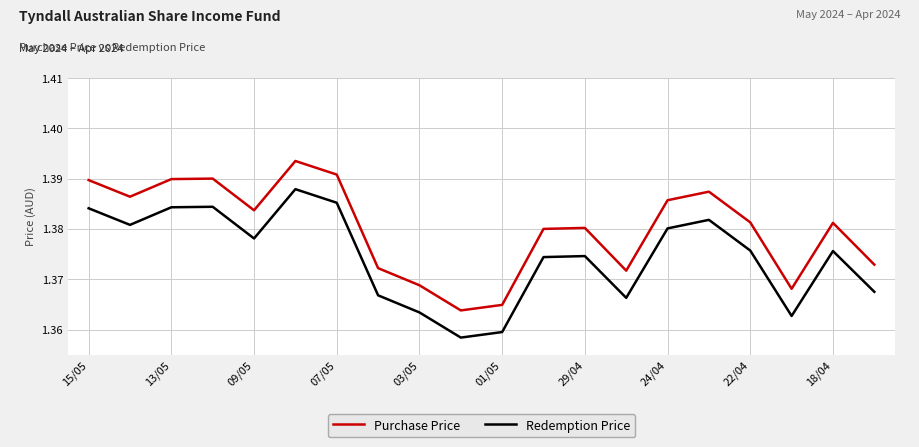

How many lines are shown in the chart?

2